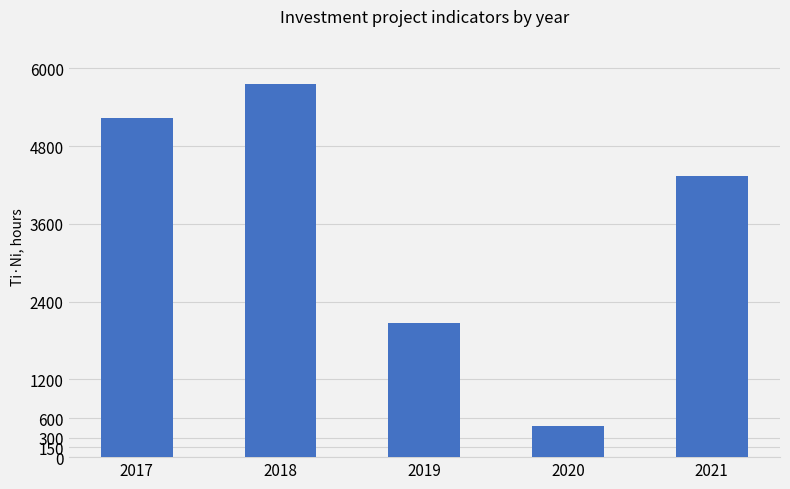

What is the value of the 5th bar from the left?

4340.5